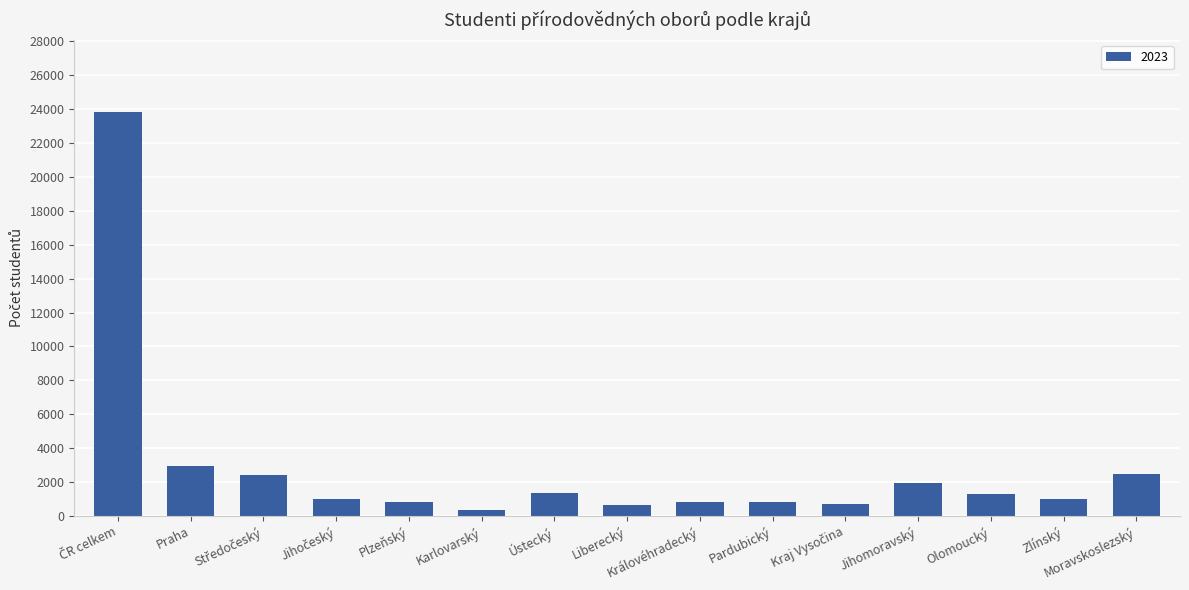

What is the sum of all values?

42493